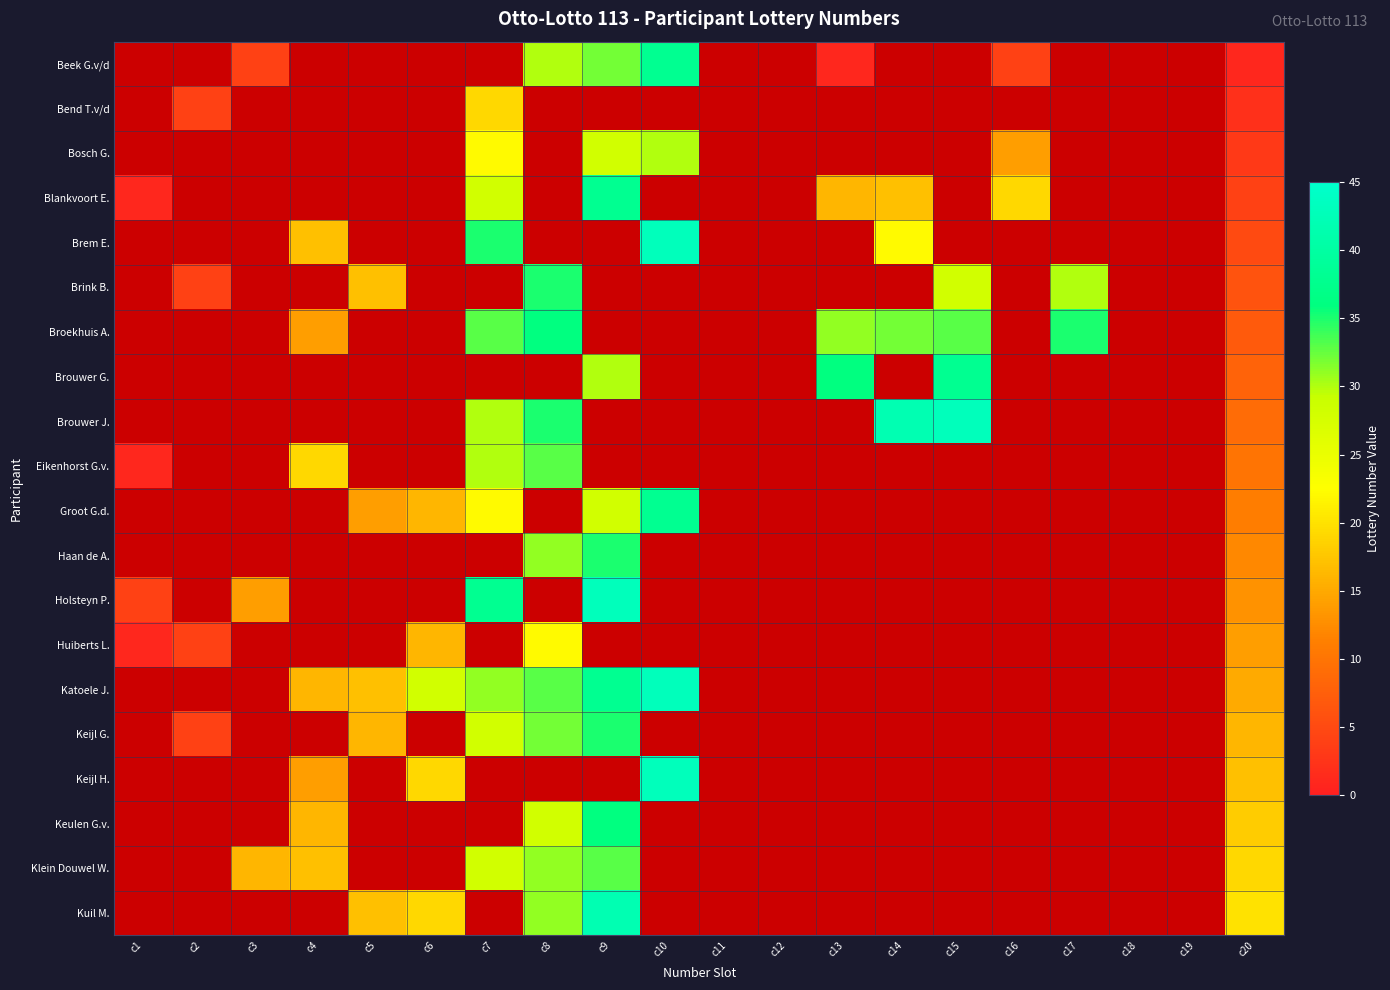

Where is Huiberts L. nearest to the value 11?

c20